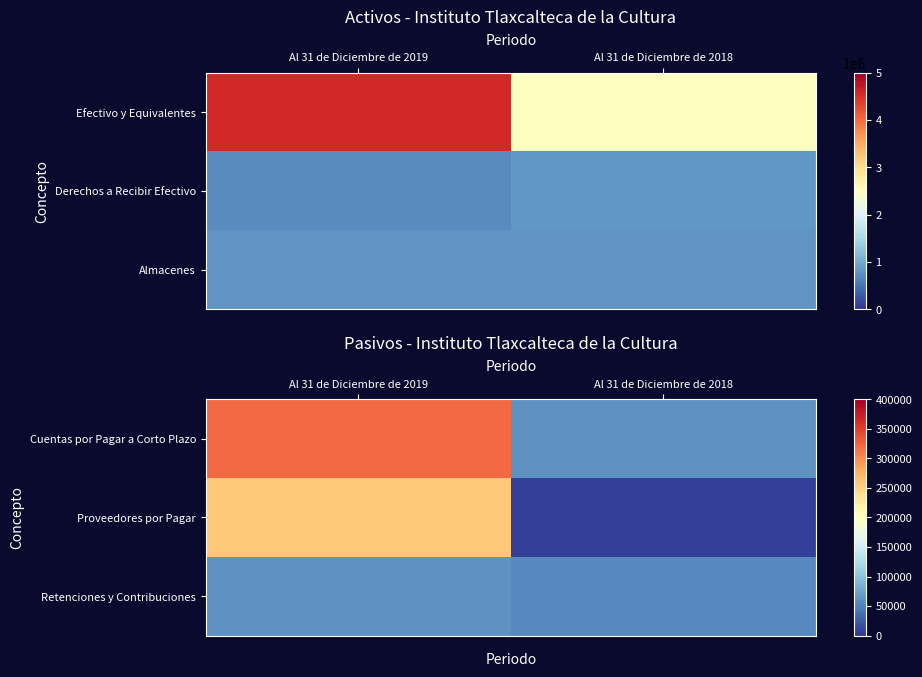

At which category is the sum across all series the highest?

Al 31 de Diciembre de 2019